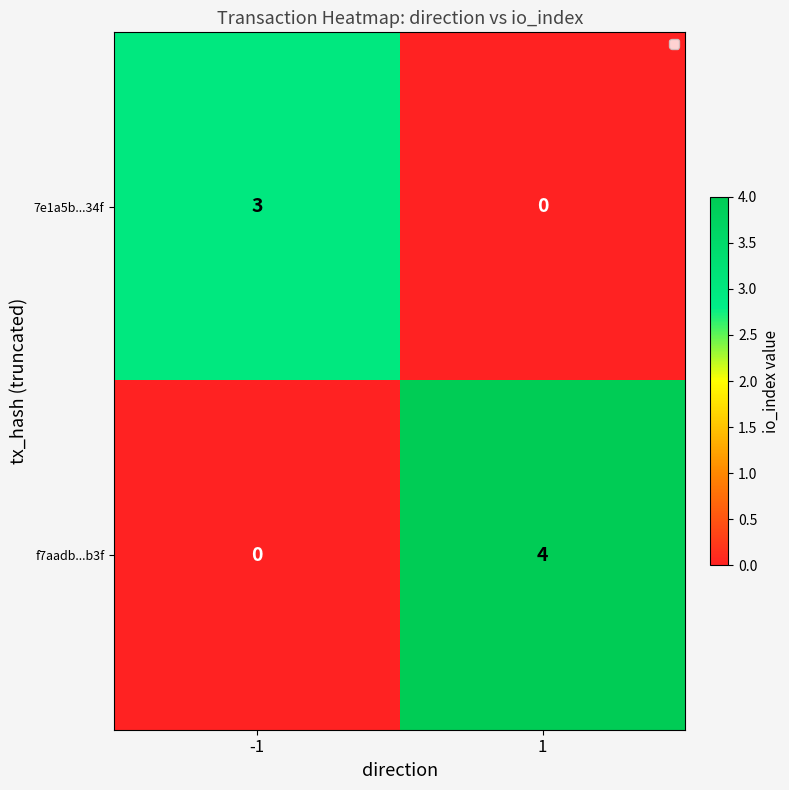

Which series has the widest spread of values?

f7aadb...b3f